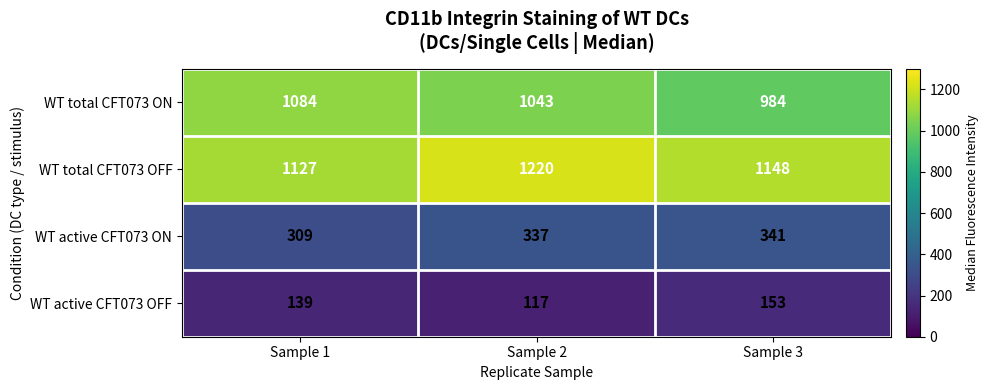

Reading right to left, what are all the values shown in this chart?

WT total CFT073 ON: 984	1043	1084
WT total CFT073 OFF: 1148	1220	1127
WT active CFT073 ON: 341	337	309
WT active CFT073 OFF: 153	117	139